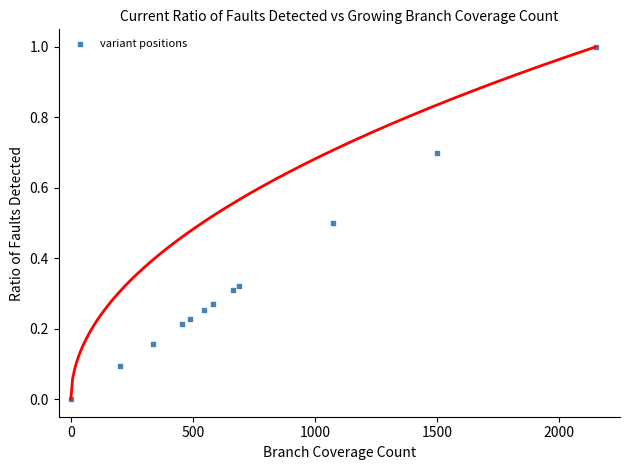

What is the range of X values (max minus min)?

2150.0